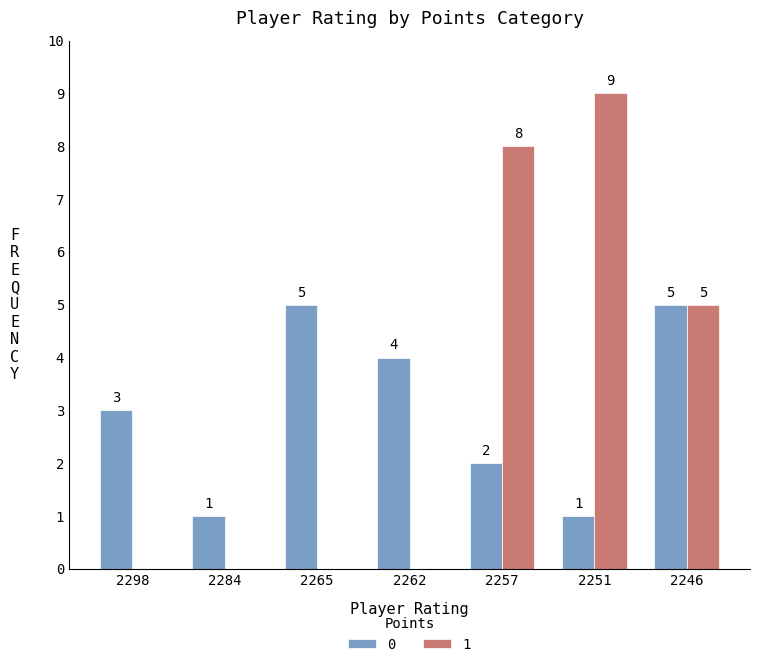

What is the difference between the 0 values at 2284 and 2265?

4